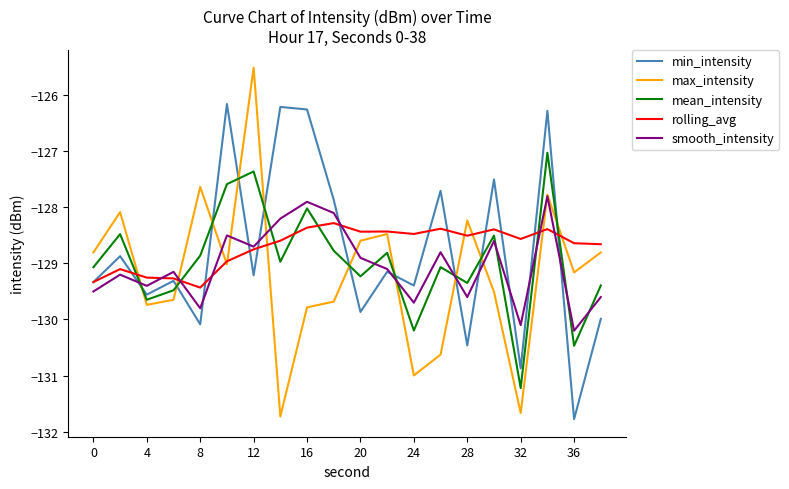

After their last crossing, which series has the higher values: rolling_avg or smooth_intensity?

rolling_avg